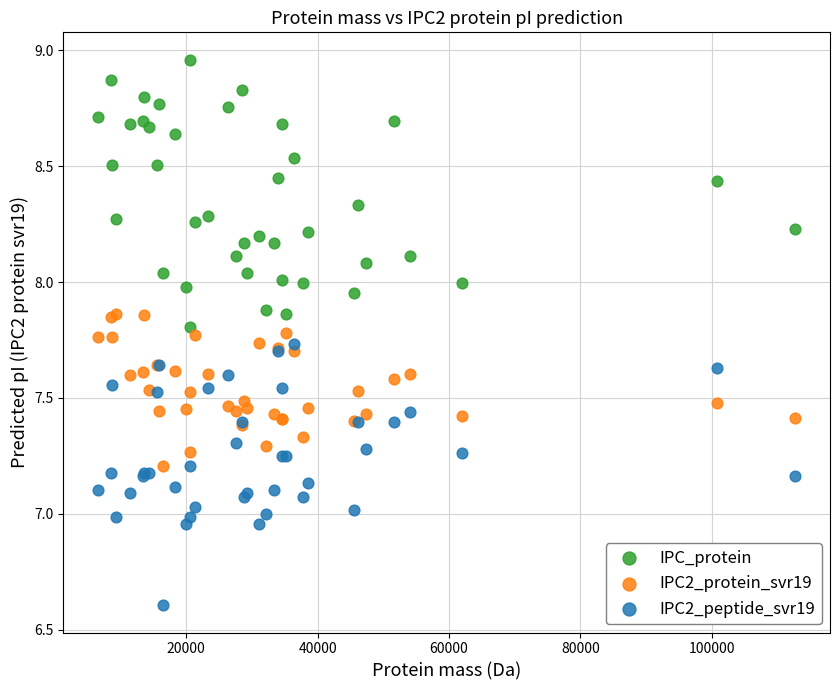

Which series has the largest Y range (max minus min)?

IPC_protein